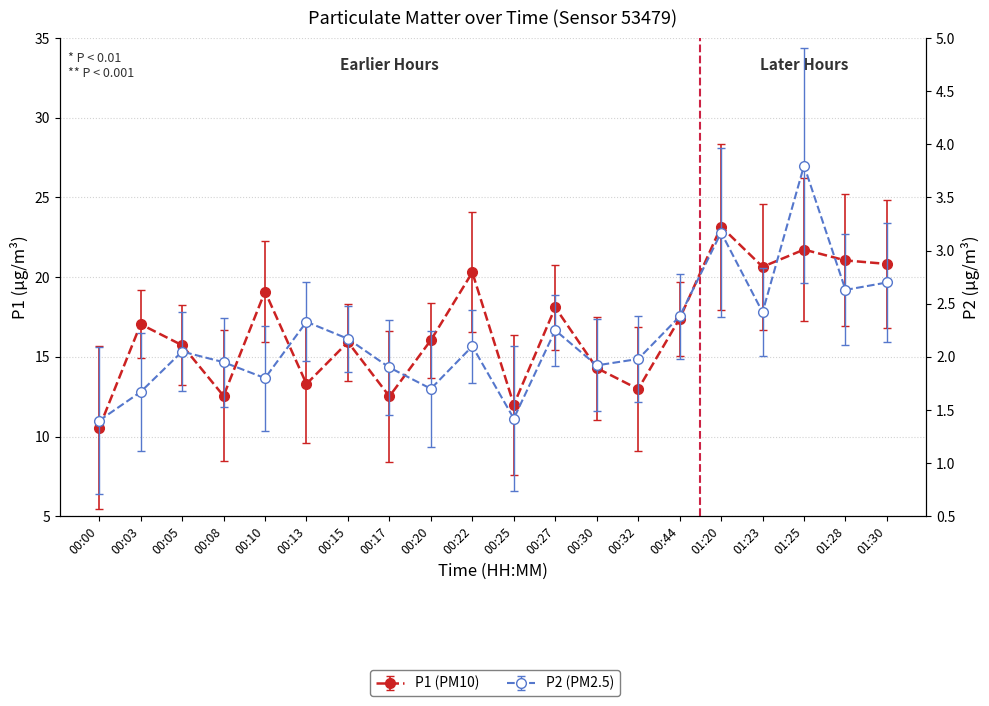

At which category is the sum across all series the highest?

01:20